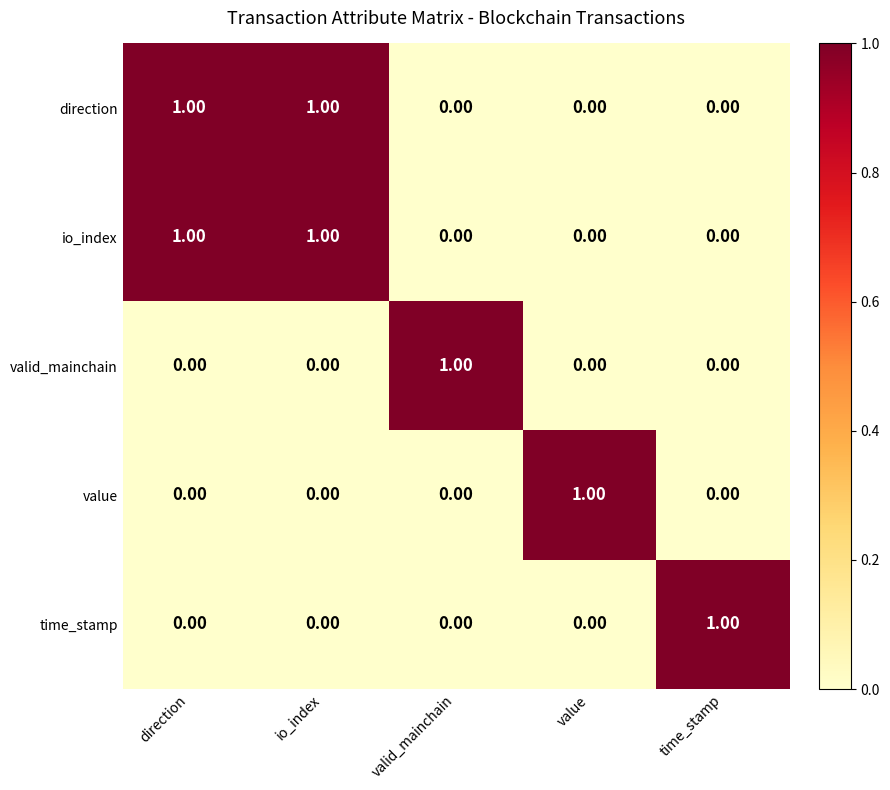

At how many categories does at least one series exceed 0?

5